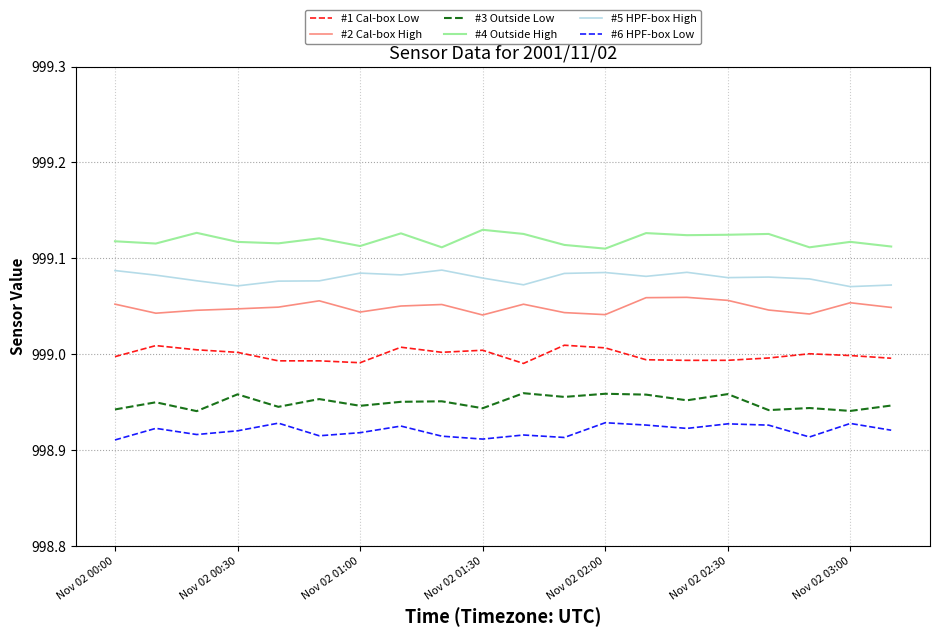

Which series has the largest total across all categories?

#4 Outside High